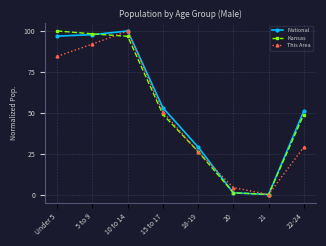

List the labels in order of This Area value, largest first.

10 to 14, 5 to 9, Under 5, 15 to 17, 22-24, 18-19, 20, 21